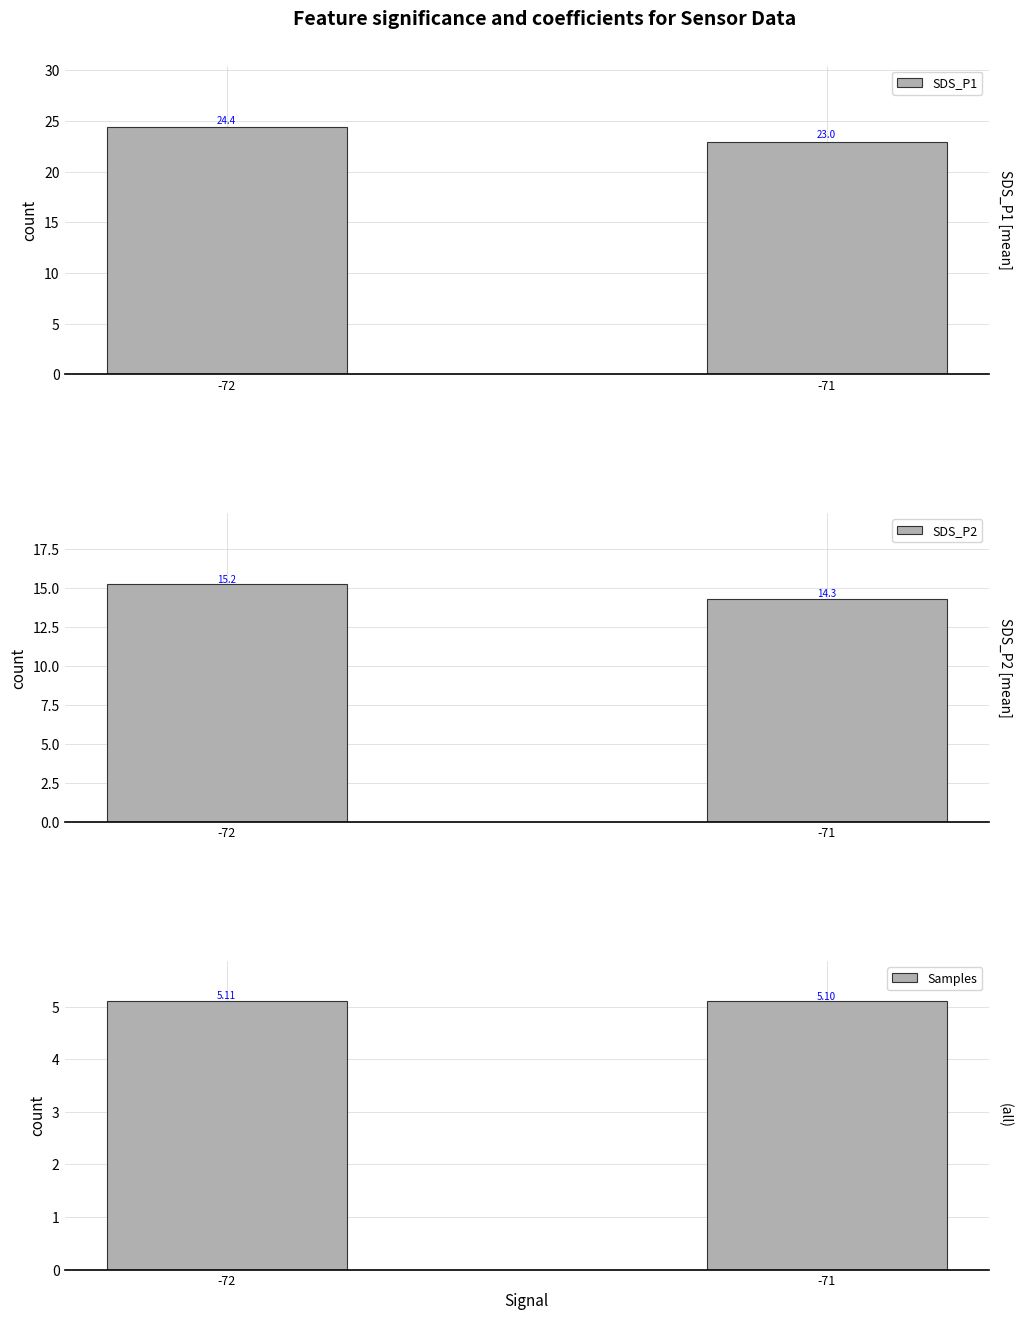

What is the value of the Samples bar at the 2nd from the left?

5.1